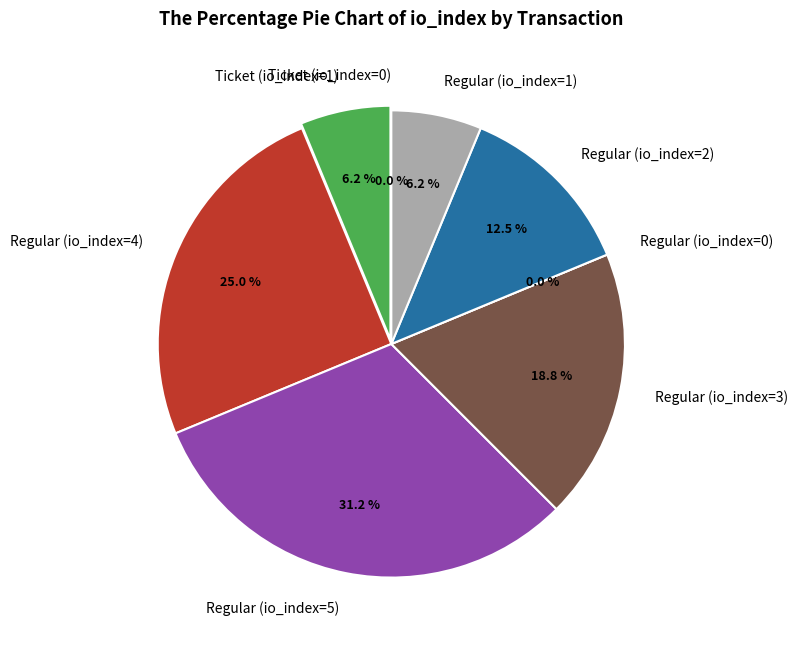

To the nearest percent, what percentage of the pie is Regular (io_index=5)?

31%